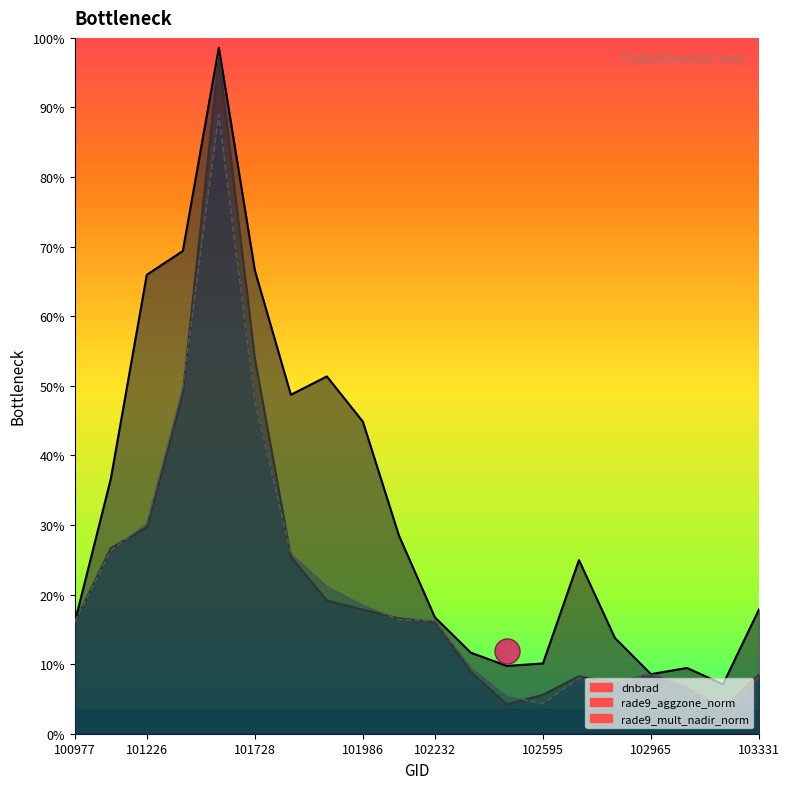

Where is the first local maximum for rade9_aggzone_norm?

101605